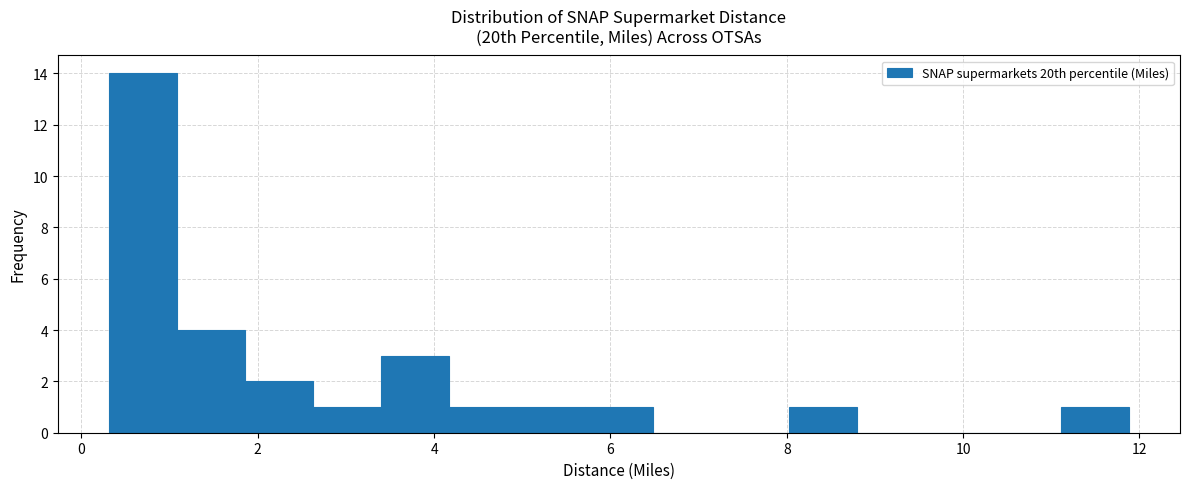

Read against the x-axis, roughly where is the centre of the tallest bar?

0.6